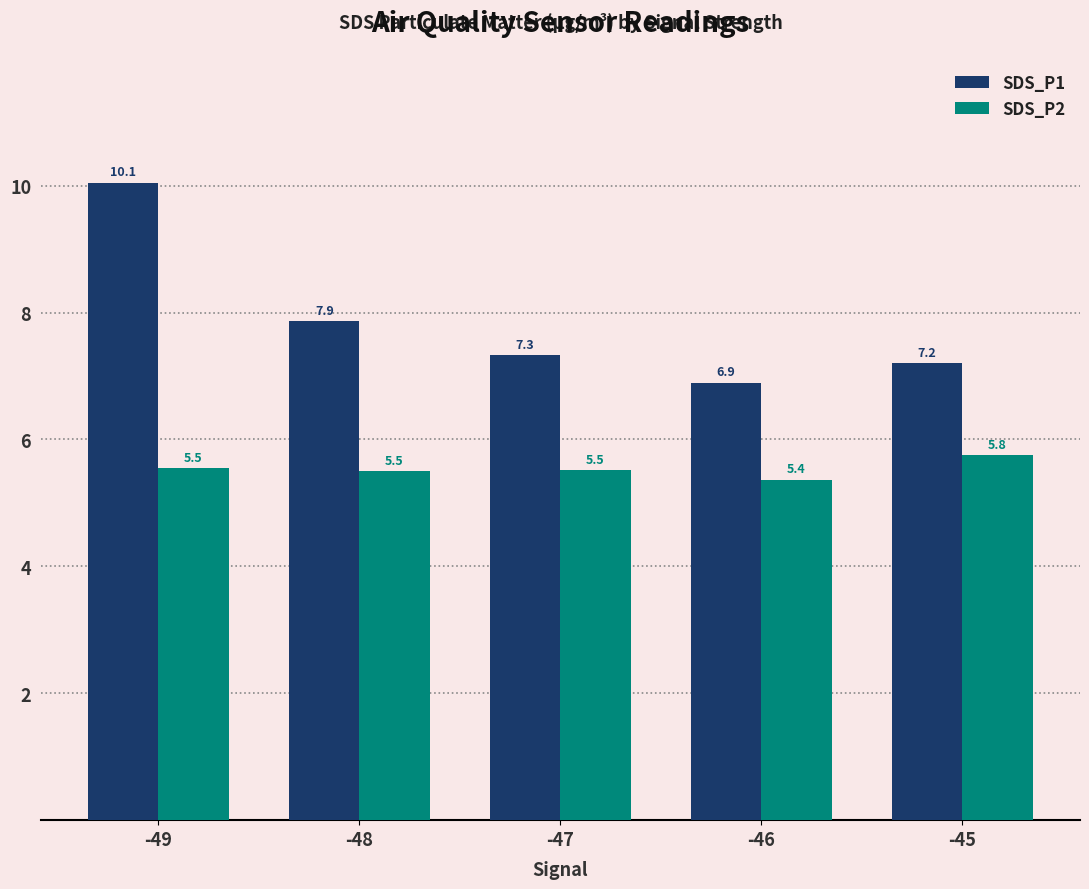

Which category has the highest value across all series?

-49